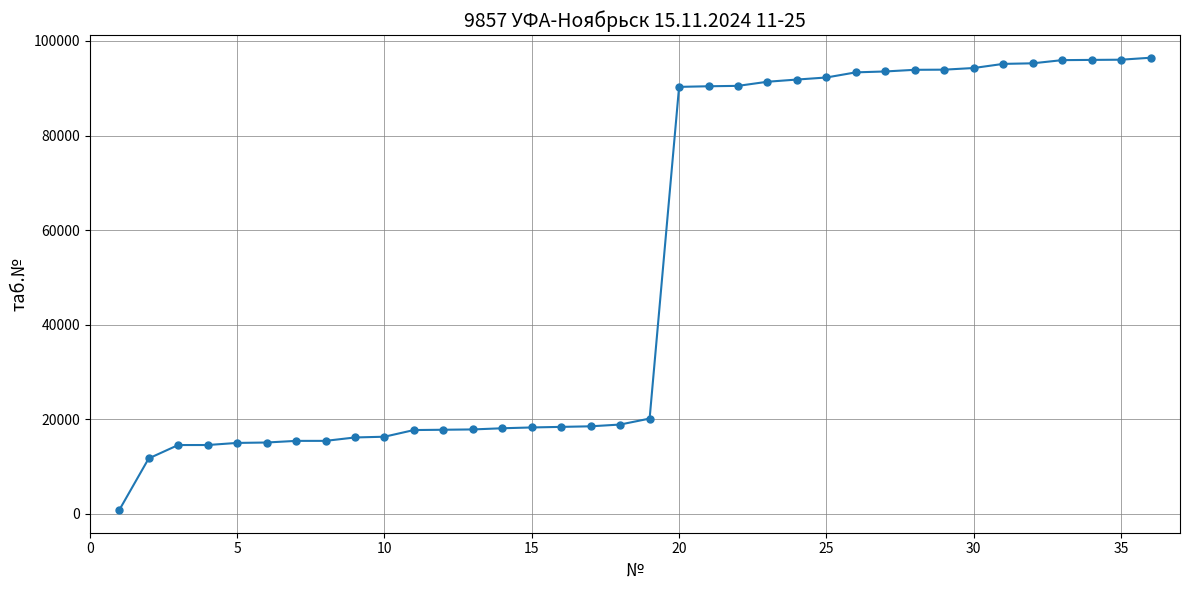

What is the maximum value shown in the chart?

96453